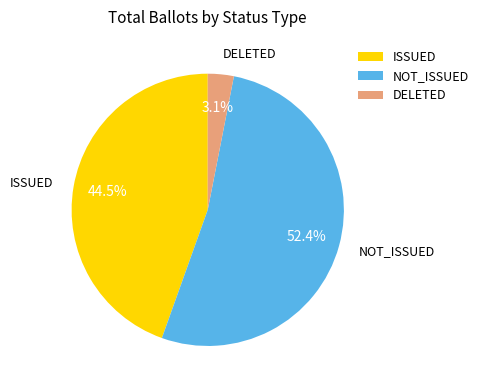

What is the largest slice in the pie chart?

NOT_ISSUED